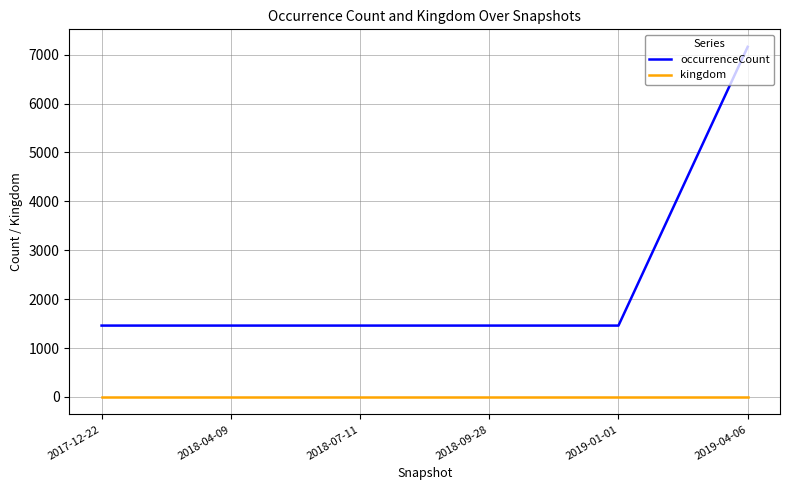

The kingdom series shows 1 at 2019-01-01. True or false?

True